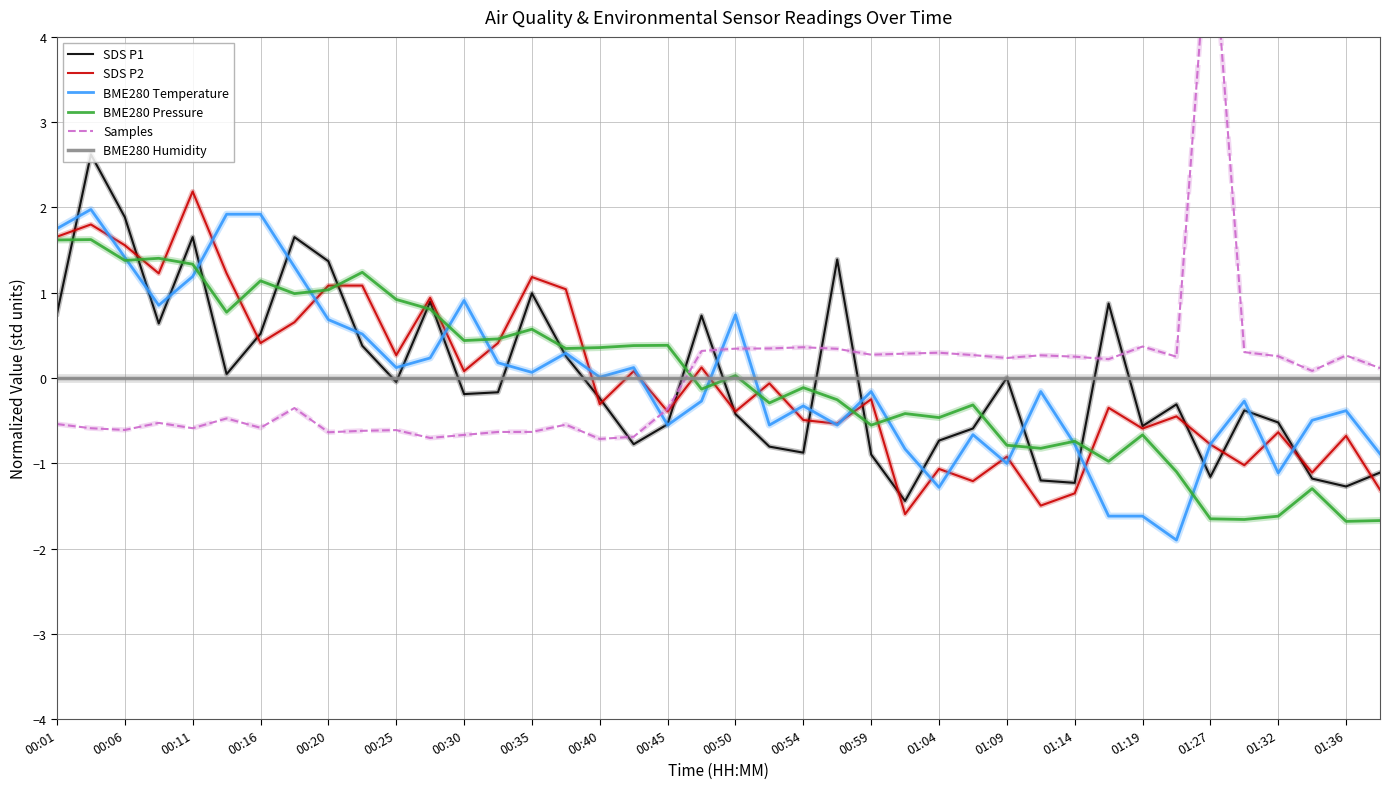

What is the lowest value of the SDS P1 series?

-1.4